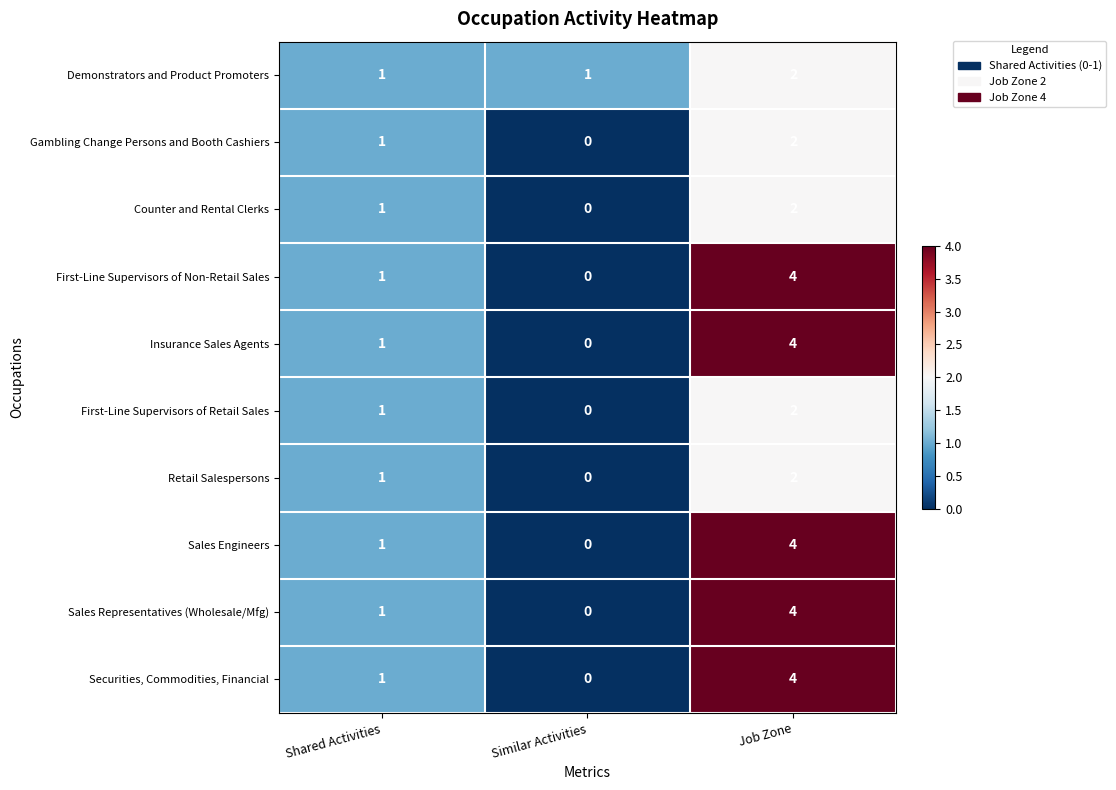

Reading right to left, what are all the values shown in this chart?

Demonstrators and Product Promoters: 2	1	1
Gambling Change Persons and Booth Cashiers: 2	0	1
Counter and Rental Clerks: 2	0	1
First-Line Supervisors of Non-Retail Sales: 4	0	1
Insurance Sales Agents: 4	0	1
First-Line Supervisors of Retail Sales: 2	0	1
Retail Salespersons: 2	0	1
Sales Engineers: 4	0	1
Sales Representatives (Wholesale/Mfg): 4	0	1
Securities, Commodities, Financial: 4	0	1